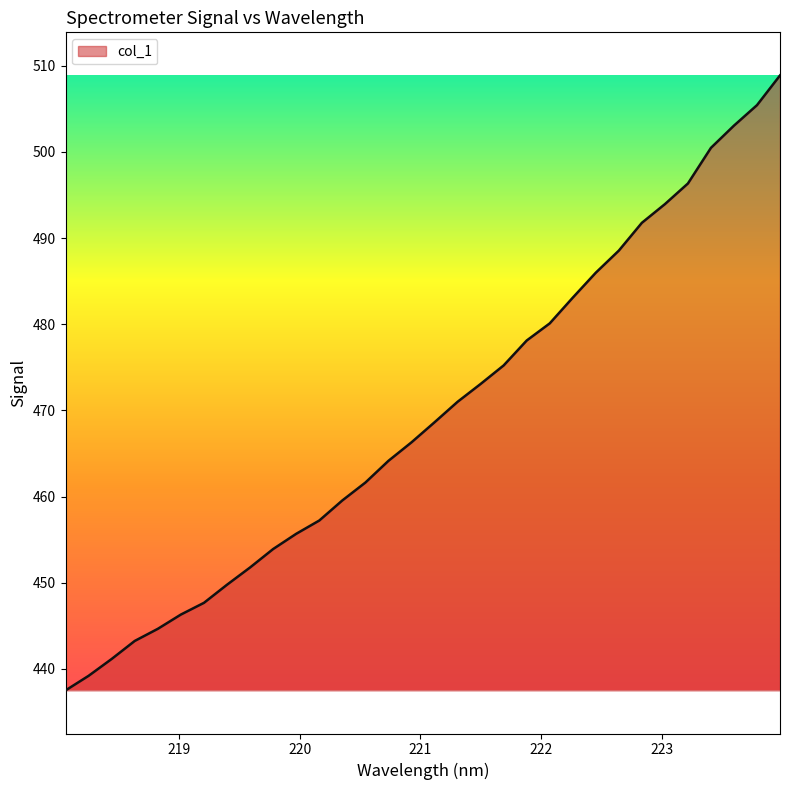

Reading left to right, extract all data points from this chart.

437.5	439.2	441.2	443.3	444.7	446.3	447.7	449.8	451.8	453.9	455.7	457.2	459.6	461.6	464.1	466.3	468.6	471.0	473.1	475.2	478.1	480.1	483.1	486.0	488.5	491.8	493.9	496.3	500.5	503.0	505.4	508.9